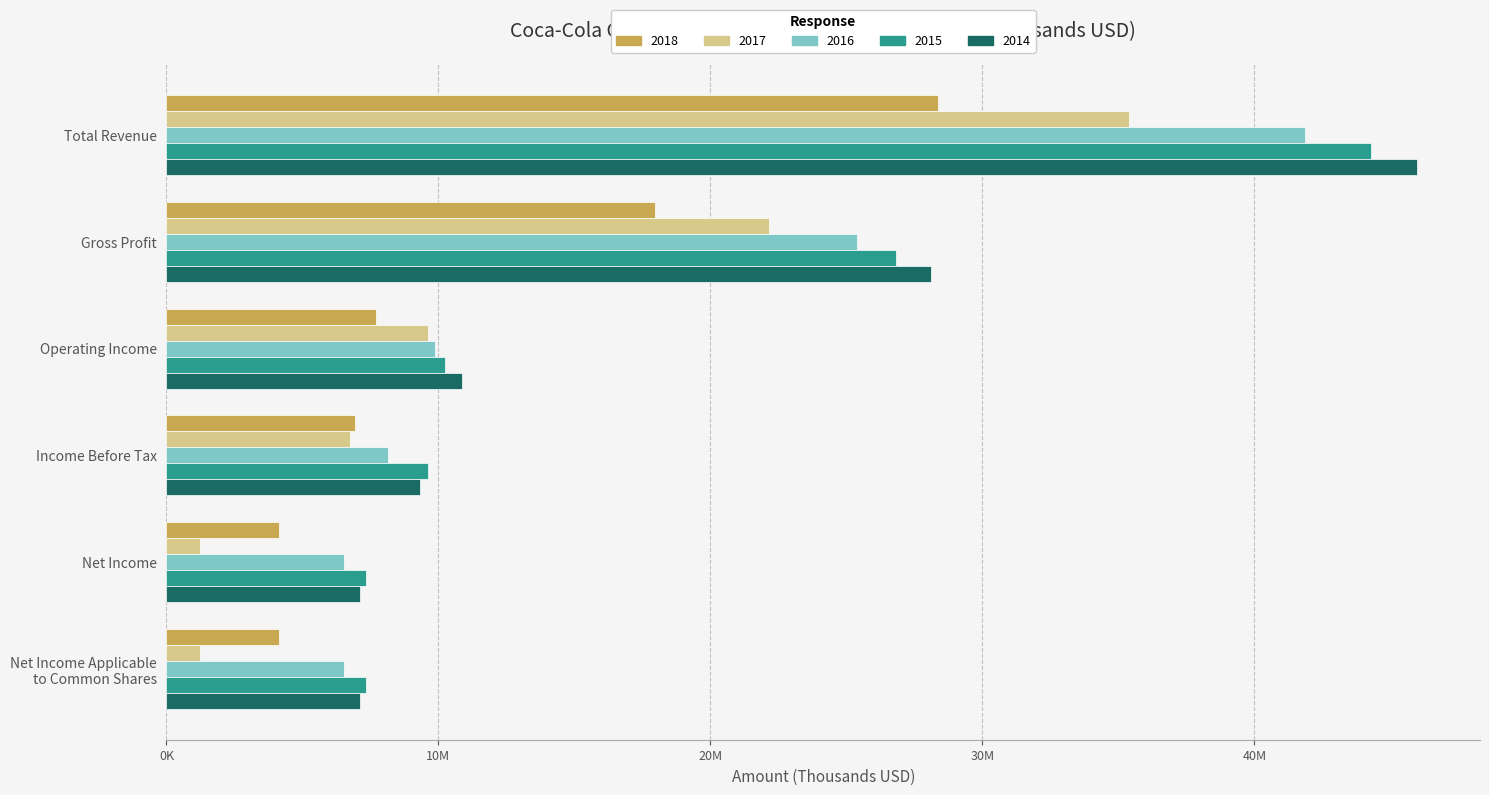

Which has a higher value, Net Income Applicable
to Common Shares or Total Revenue?

Total Revenue